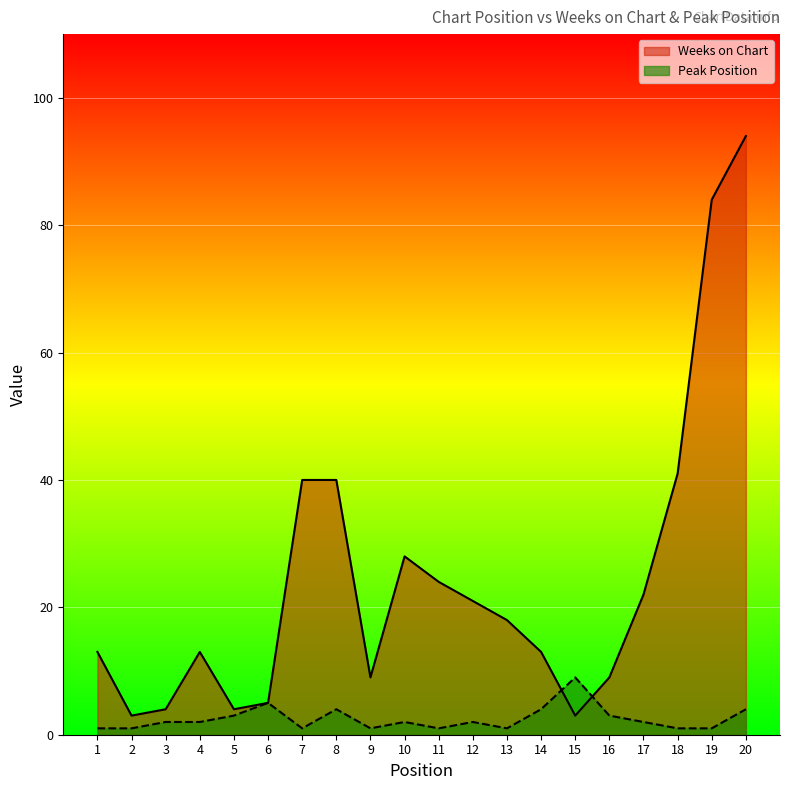

How many categories are shown in the chart?

20